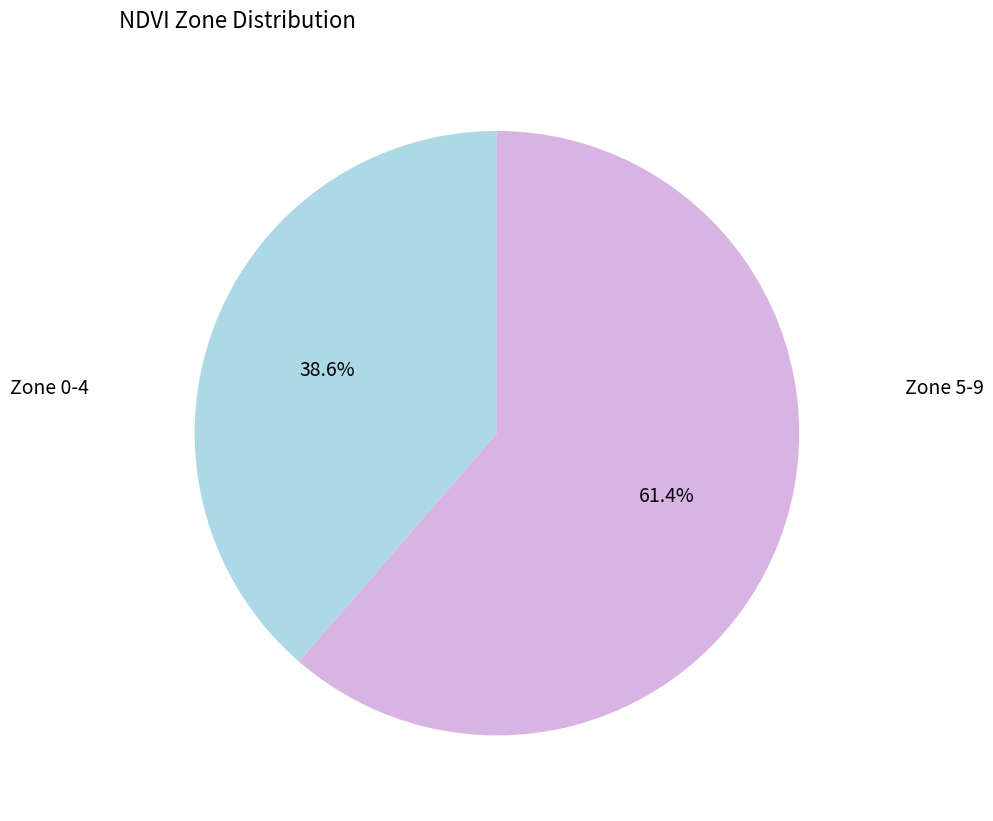

Count the number of slices in the pie.

2